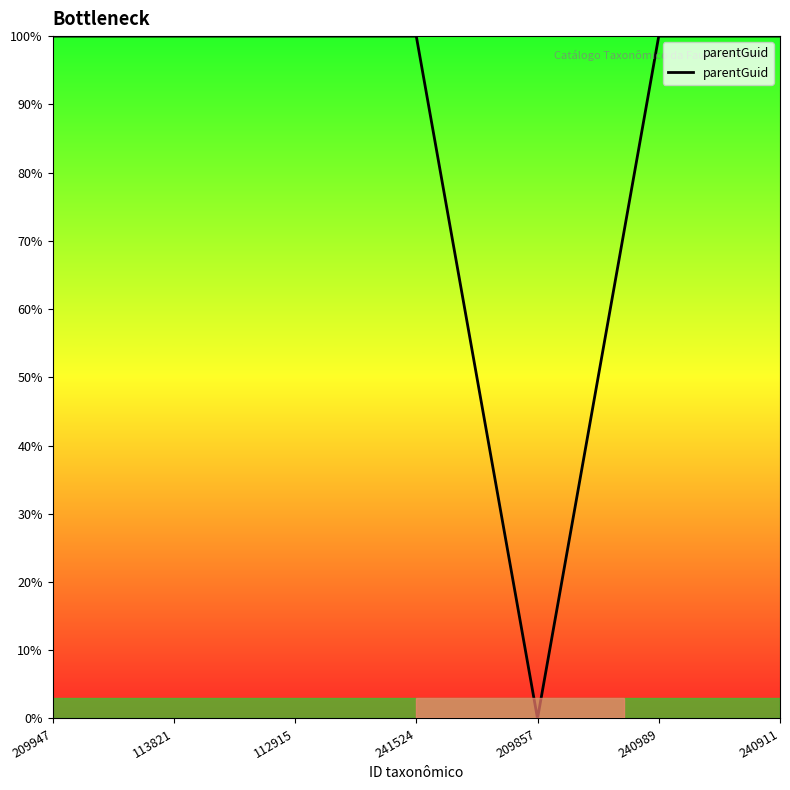

Which label corresponds to the smallest value in the chart?

209857